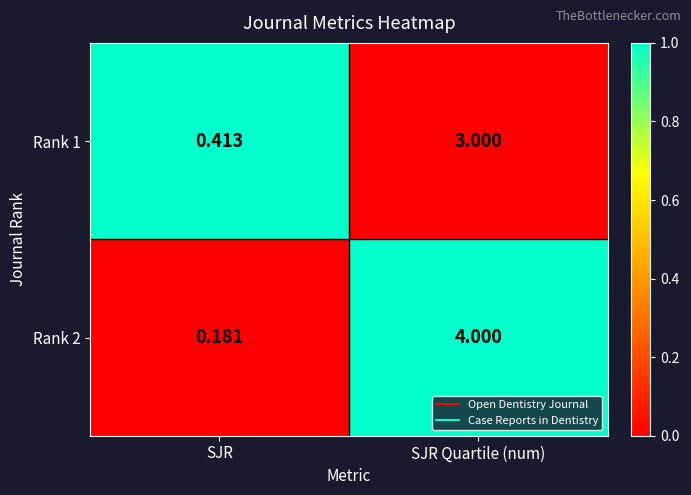

Which category has the lowest value in the Rank 1 series?

SJR